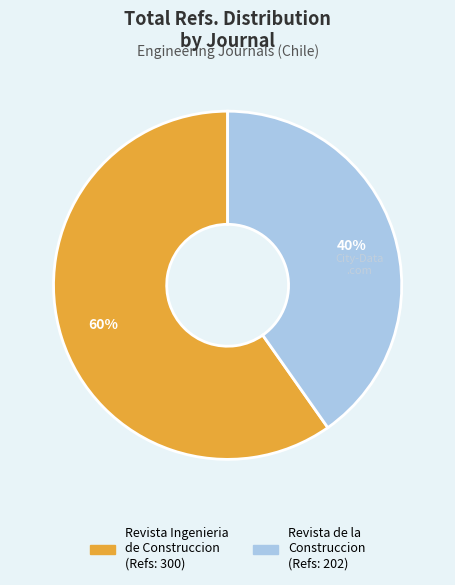

Approximately how many times larger is the value at Revista de la Construccion compared to Revista Ingenieria de Construccion?

0.7